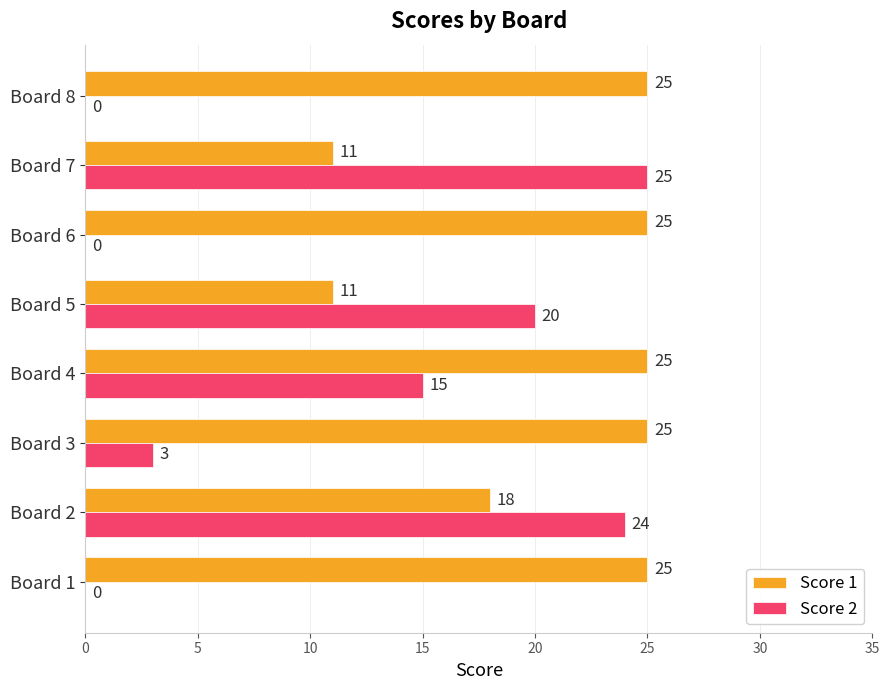

Which series changed the most between Board 1 and Board 4?

Score 2